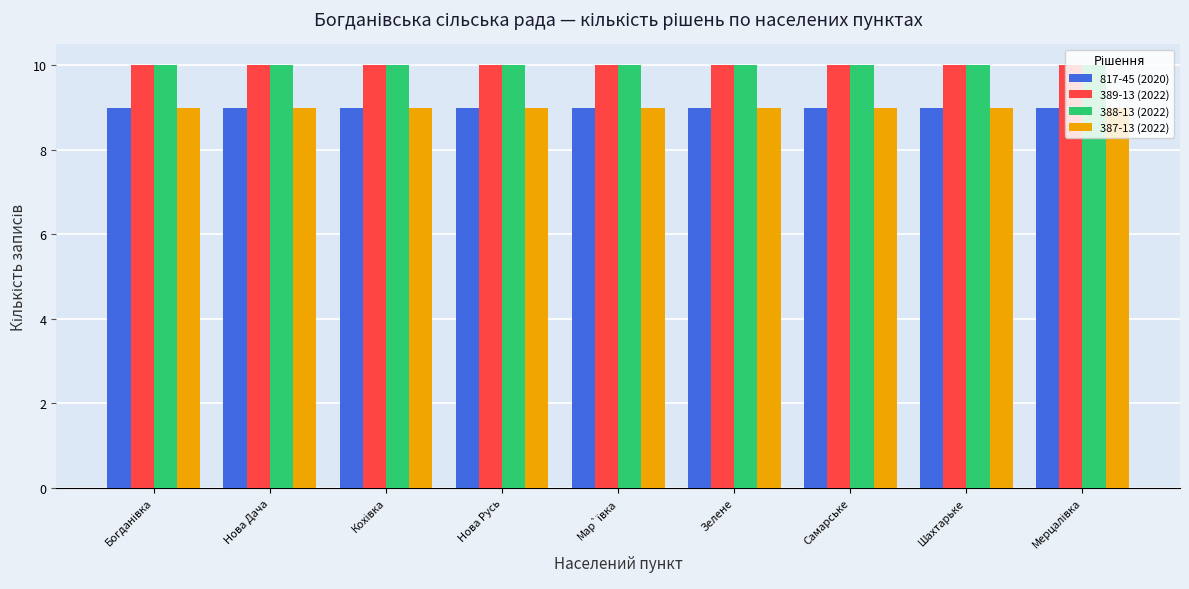

The 388-13 (2022) series shows 14 at Самарське. True or false?

False